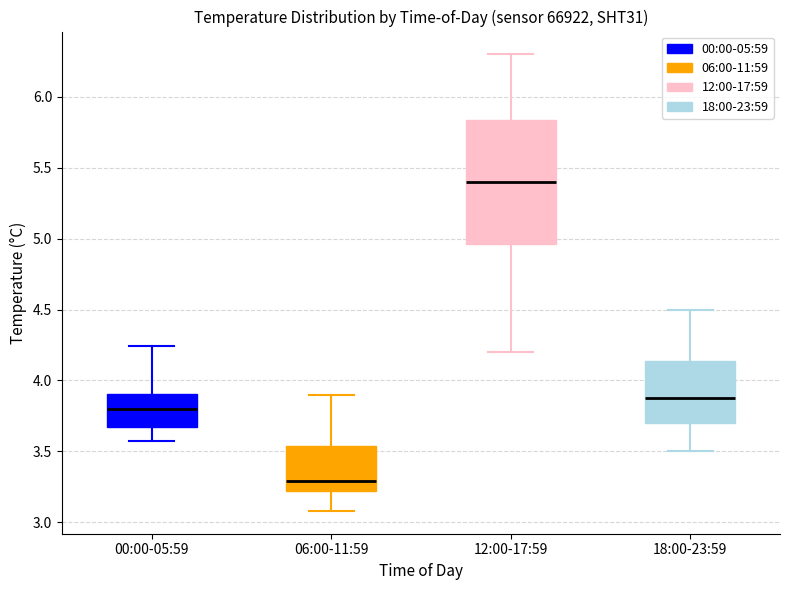

Reading left to right, read every box against the y-axis: the position of its median line, the range the box covers, and the ends of its whiskers. The values are not printed on the chart, so give them approximately, as read against the axis.

00:00-05:59: median 3.80, box 3.65 to 3.90, whiskers 3.55 to 4.25
06:00-11:59: median 3.30, box 3.20 to 3.55, whiskers 3.10 to 3.90
12:00-17:59: median 5.40, box 4.95 to 5.85, whiskers 4.20 to 6.30
18:00-23:59: median 3.90, box 3.70 to 4.15, whiskers 3.50 to 4.50